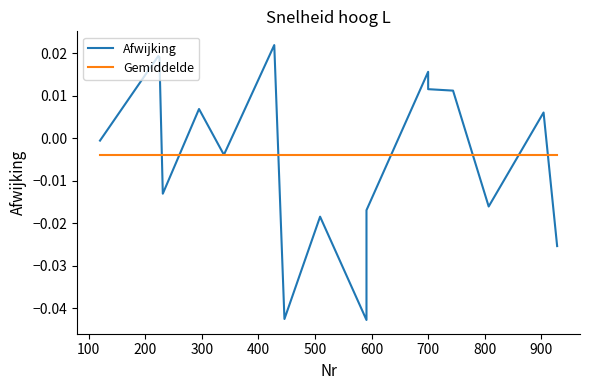

The value of Afwijking at 800 is -0.0. True or false?

True